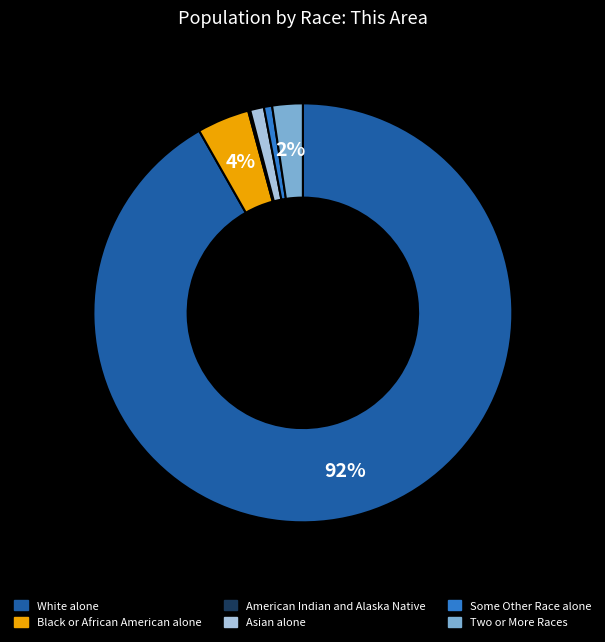

Which slice represents more than half of the pie?

White alone